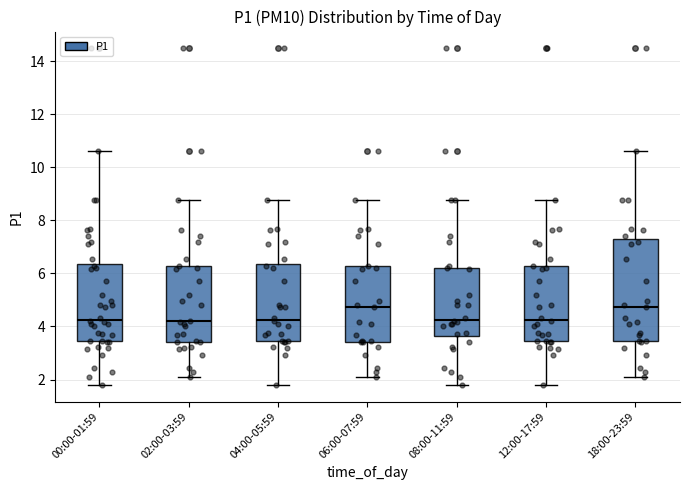

Reading left to right, transcribe this box plot: for each box, give where its median line is, the range the box spans, and where its two whiskers end, as read against the y-axis. The values are not printed on the chart, so give them approximately, as read against the axis.

00:00-01:59: median 4.2, box 3.4 to 6.4, whiskers 1.8 to 10.6
02:00-03:59: median 4.2, box 3.4 to 6.2, whiskers 2.0 to 8.8
04:00-05:59: median 4.2, box 3.4 to 6.4, whiskers 1.8 to 8.8
06:00-07:59: median 4.8, box 3.4 to 6.2, whiskers 2.0 to 8.8
08:00-11:59: median 4.2, box 3.6 to 6.2, whiskers 1.8 to 8.8
12:00-17:59: median 4.2, box 3.4 to 6.2, whiskers 1.8 to 8.8
18:00-23:59: median 4.8, box 3.4 to 7.2, whiskers 2.0 to 10.6